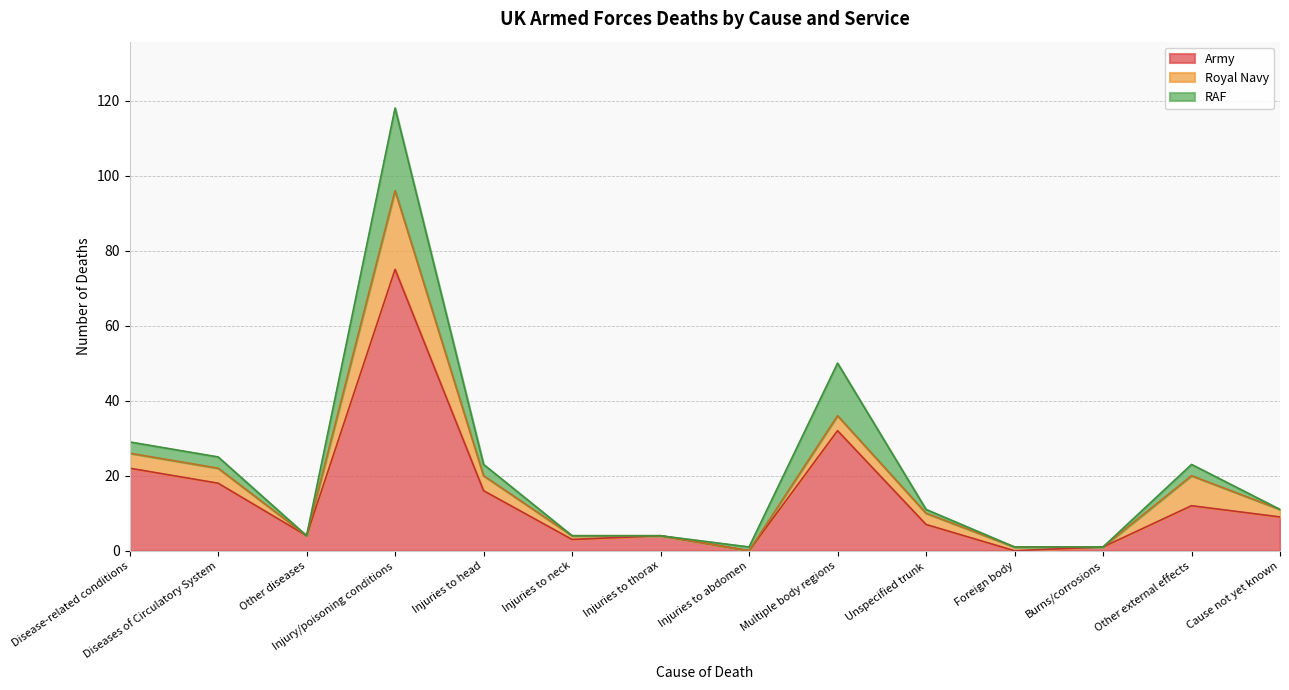

Is it true that RAF equals 22 at Injury/poisoning conditions?

True